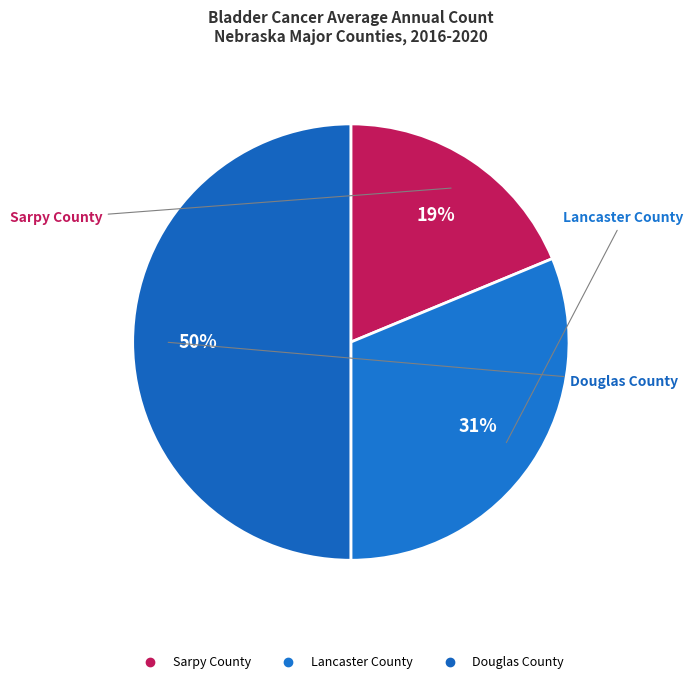

True or false: Douglas County accounts for 50% of the total.

True